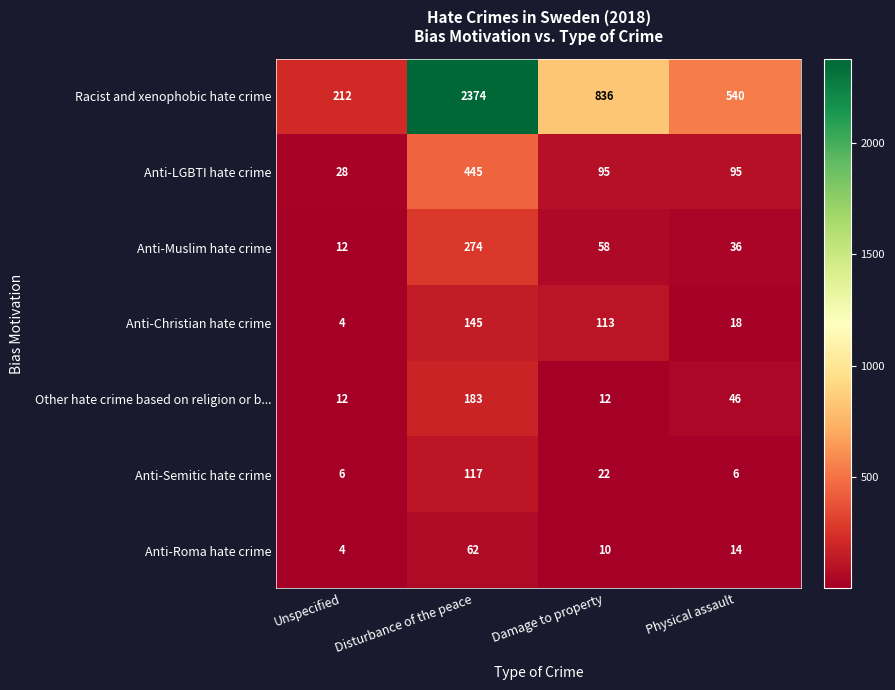

Which series changed the most between Disturbance of the peace and Damage to property?

Racist and xenophobic hate crime